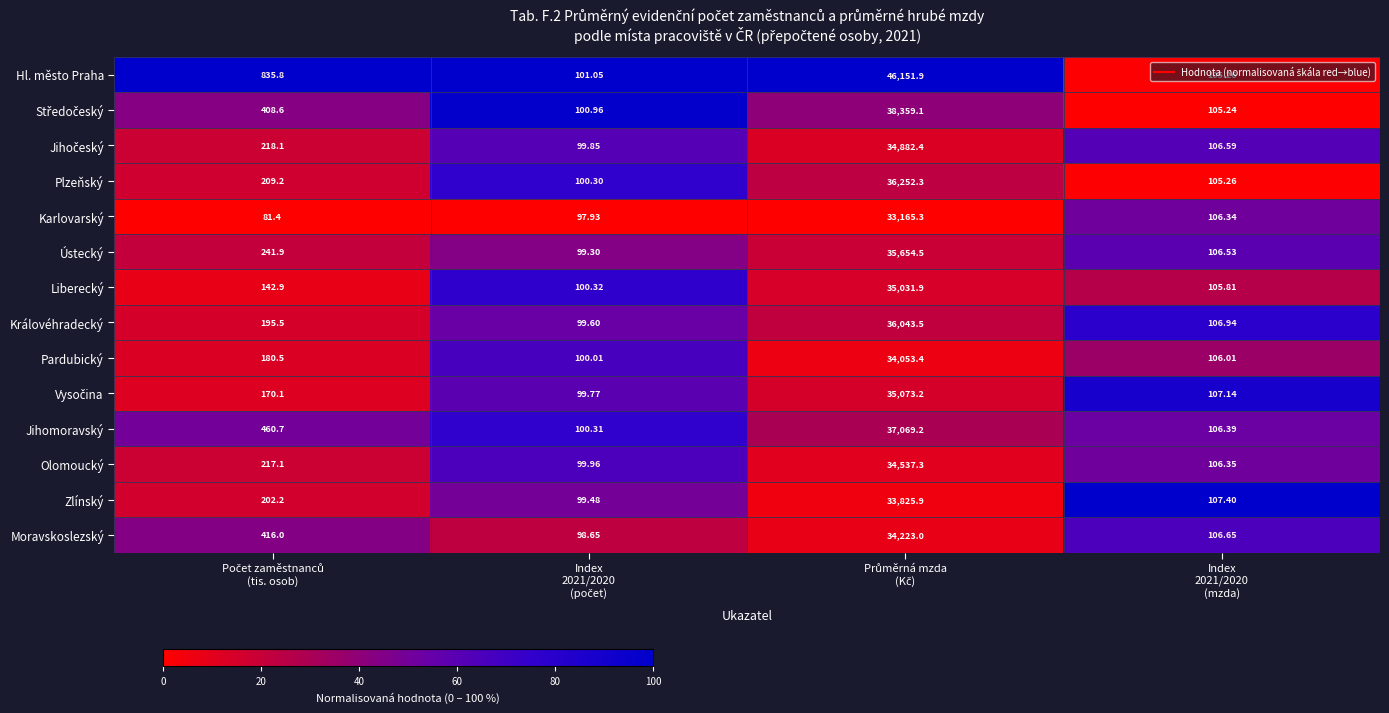

Which series has the largest total across all categories?

Hl. město Praha